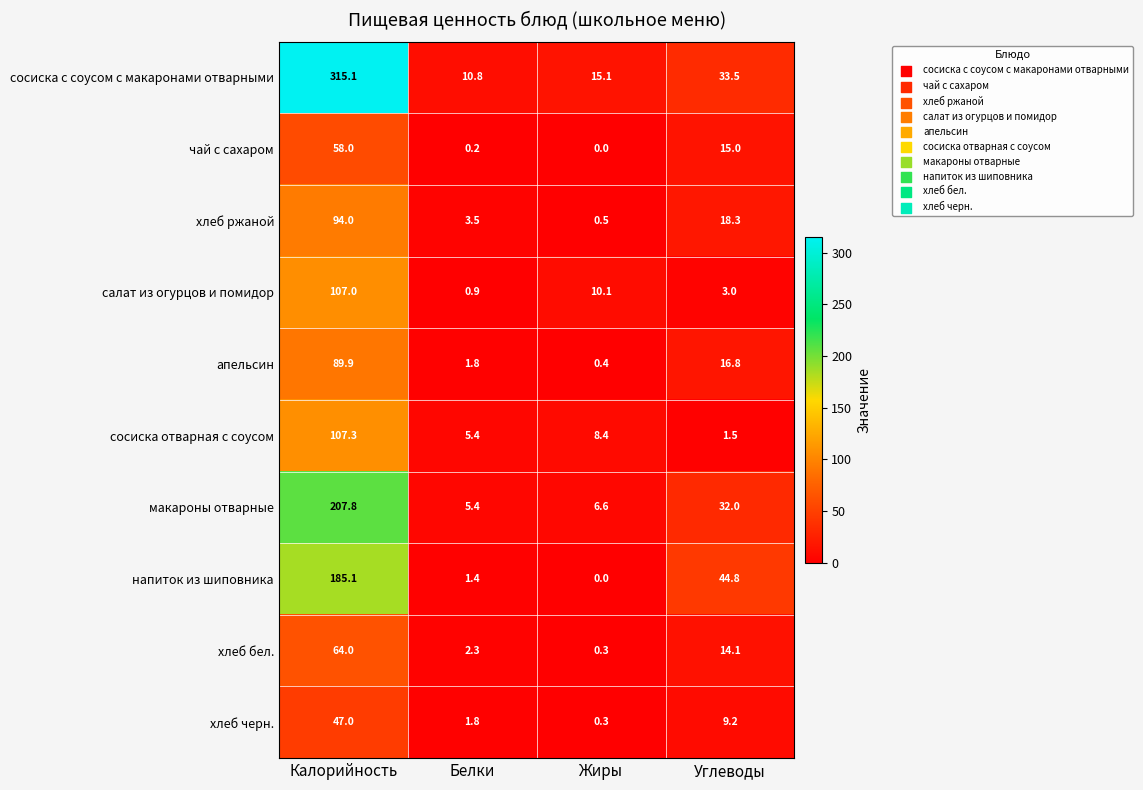

At which category does the chart reach its peak across all series?

Калорийность